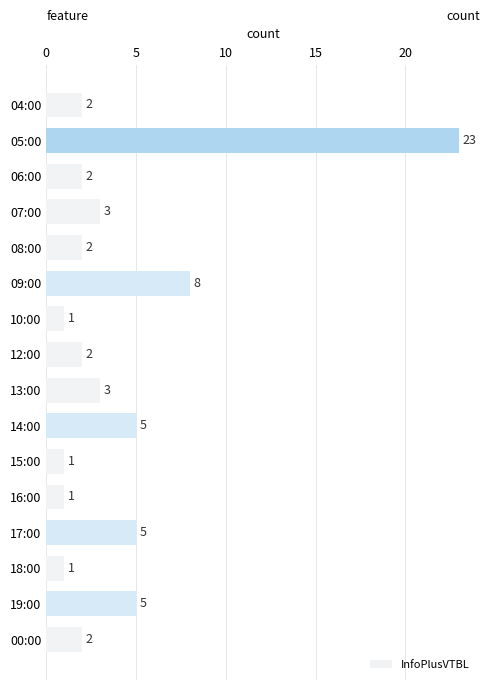

What is the sum of all values?

66